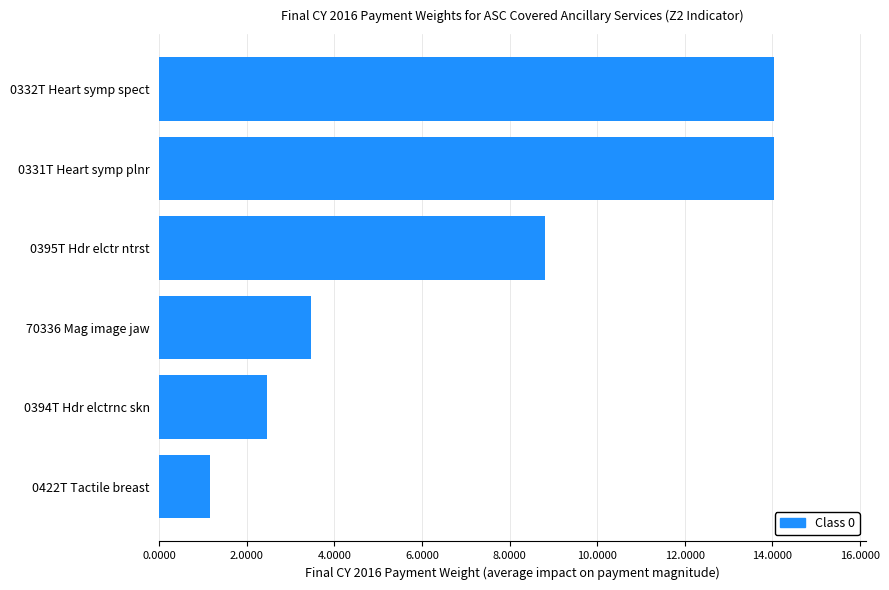

Approximately how many times larger is the value at 70336 Mag image jaw compared to 0395T Hdr elctr ntrst?

0.4